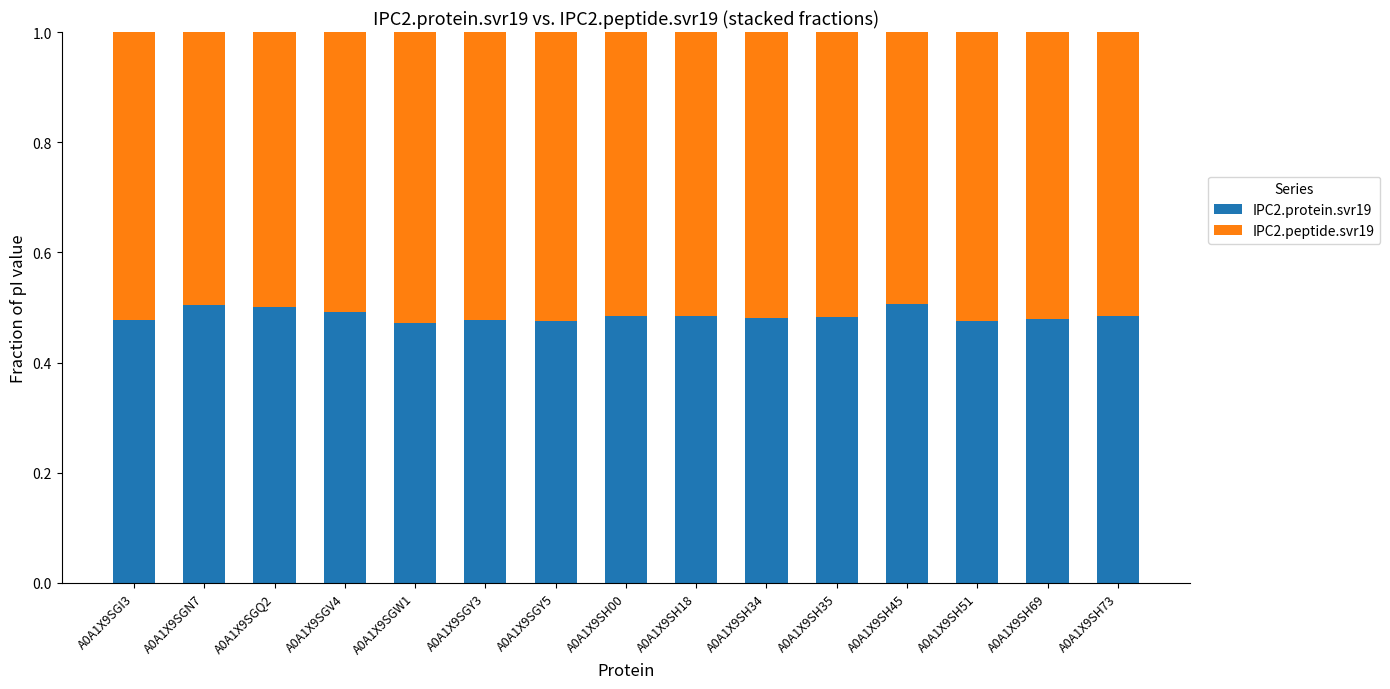

What is the sum of the IPC2.protein.svr19 values at A0A1X9SH00 and A0A1X9SH34?

1.0